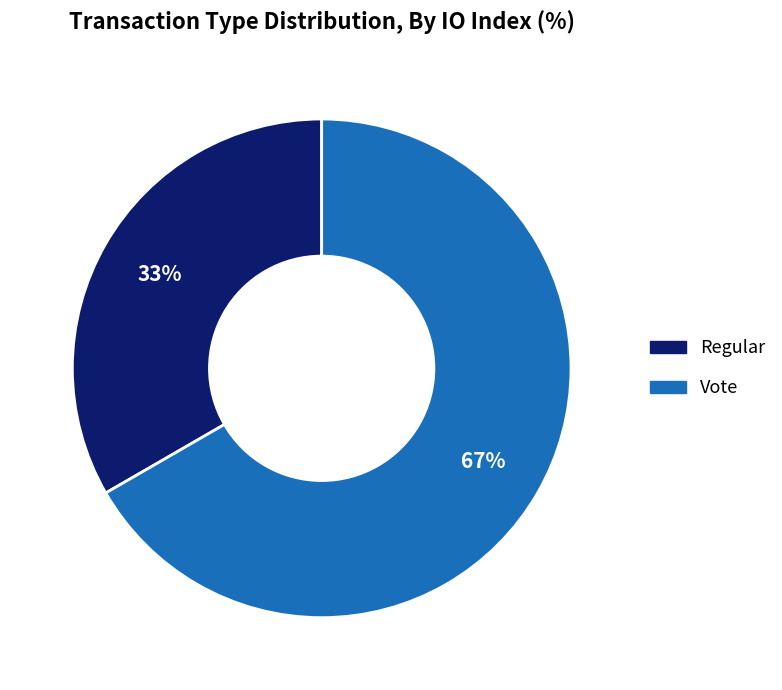

Combined, do Vote and Regular account for over 50%?

Yes